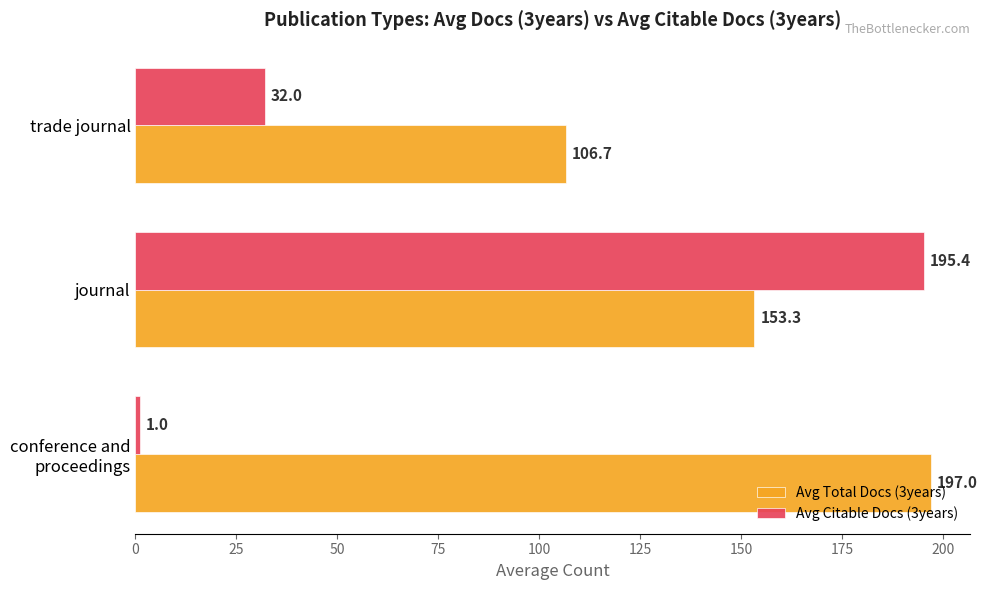

List the series in order of their peak value, highest first.

Avg Total Docs (3years), Avg Citable Docs (3years)